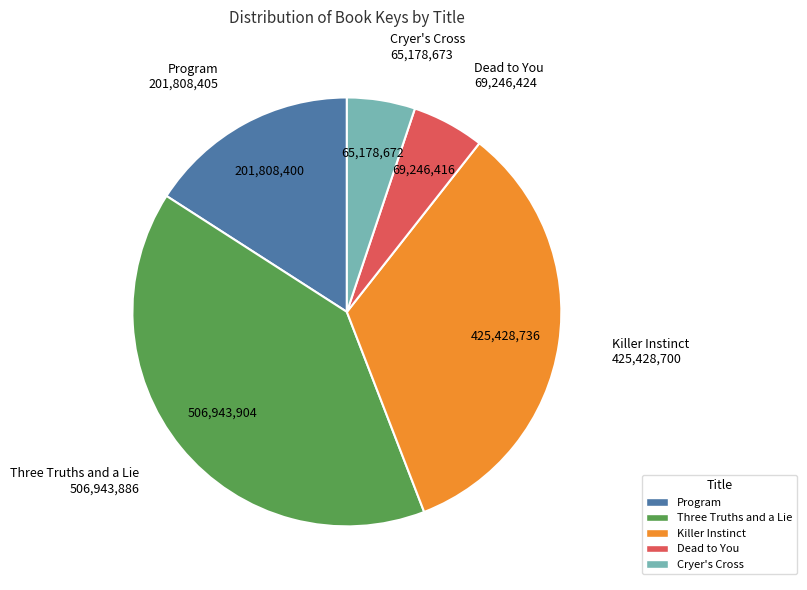

Approximately how many times larger is the value at Three Truths and a Lie compared to Dead to You?

7.3